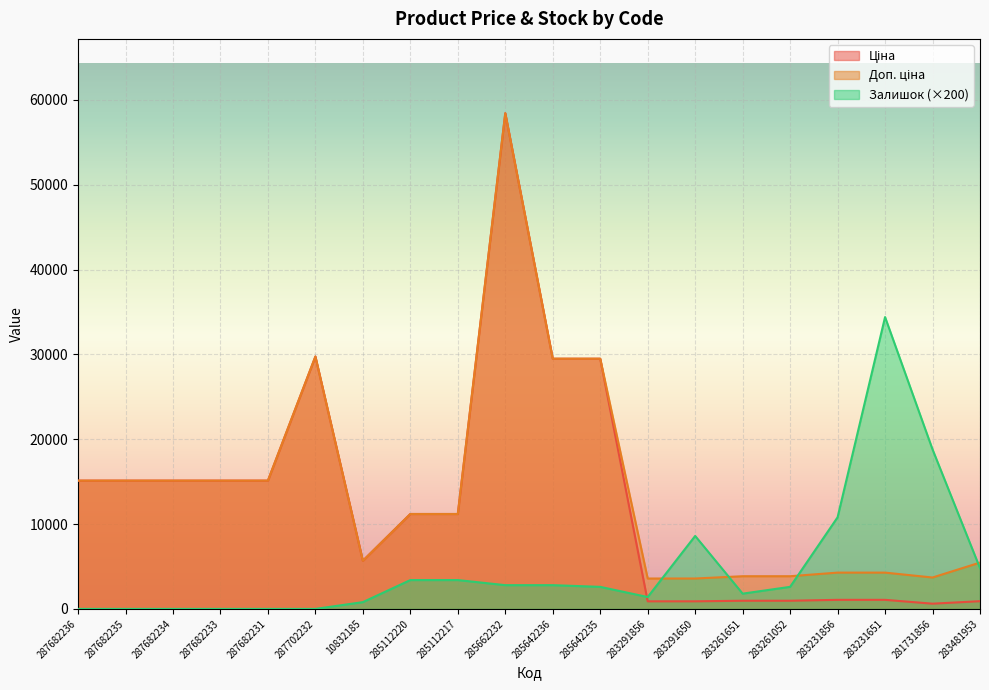

What is the difference between the Ціна values at 285112217 and 287682234?

3931.8